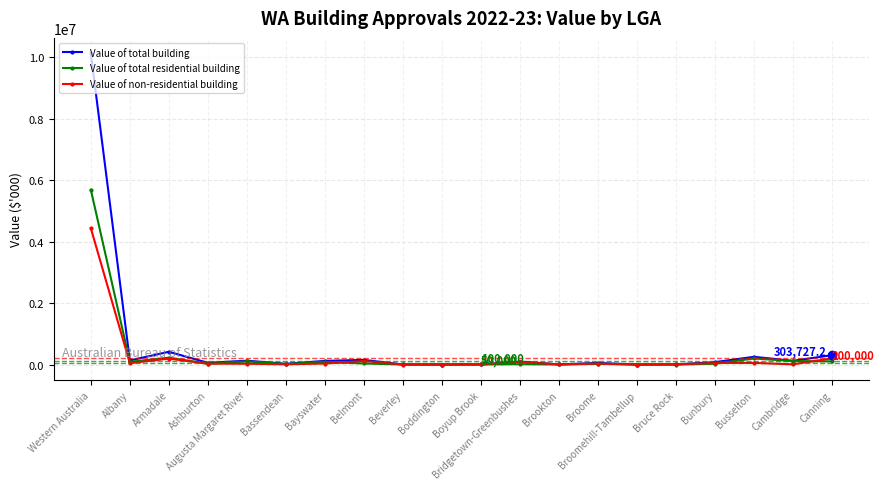

Rank the series by their maximum value, from lowest to highest.

Value of non-residential building, Value of total residential building, Value of total building